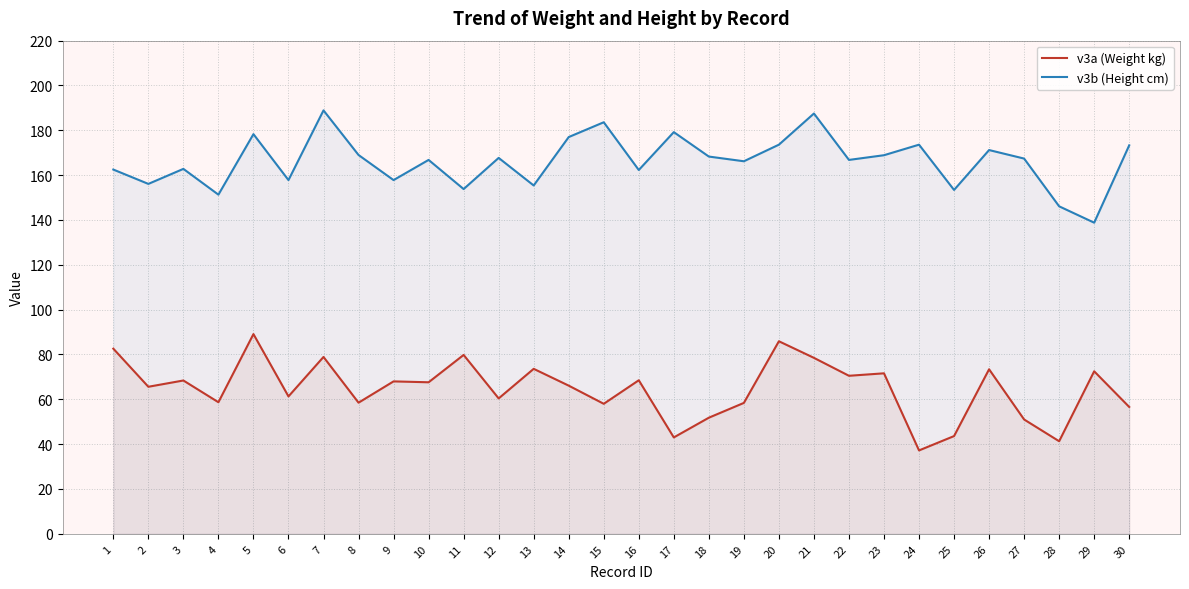

True or false: v3b (Height cm) and v3a (Weight kg) intersect in this chart.

False